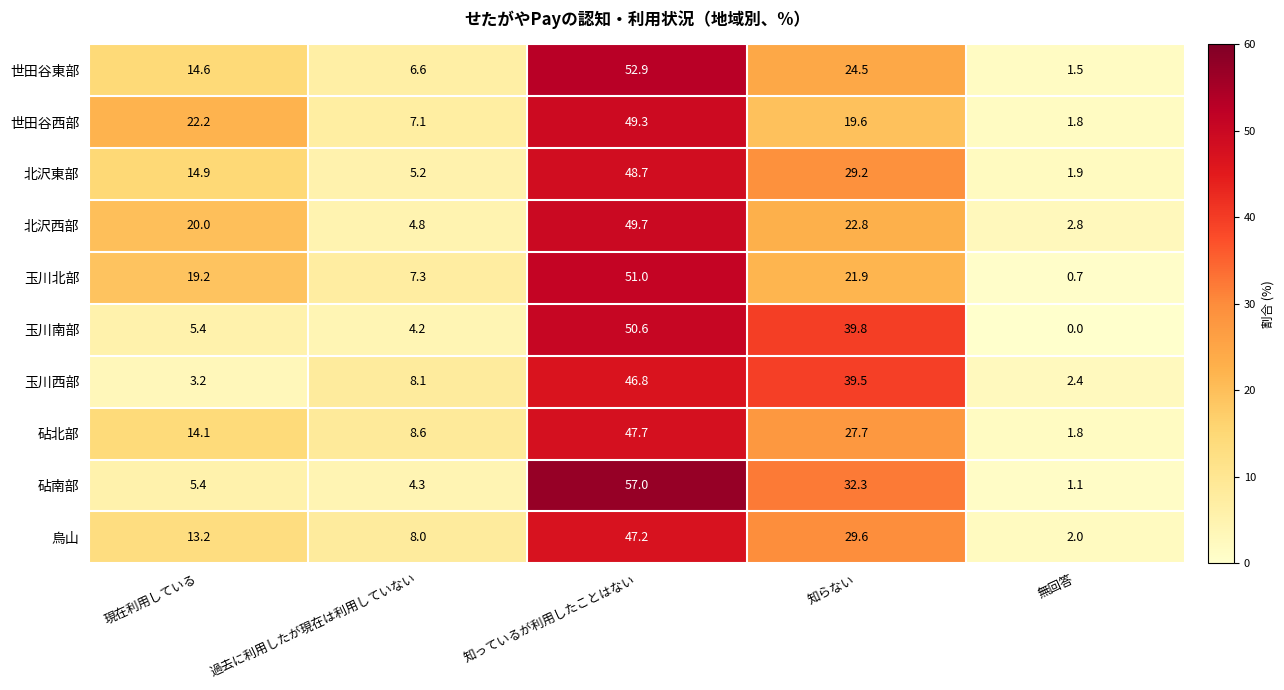

What is the difference between the second highest and minimum values in the 北沢西部 series?

20.0